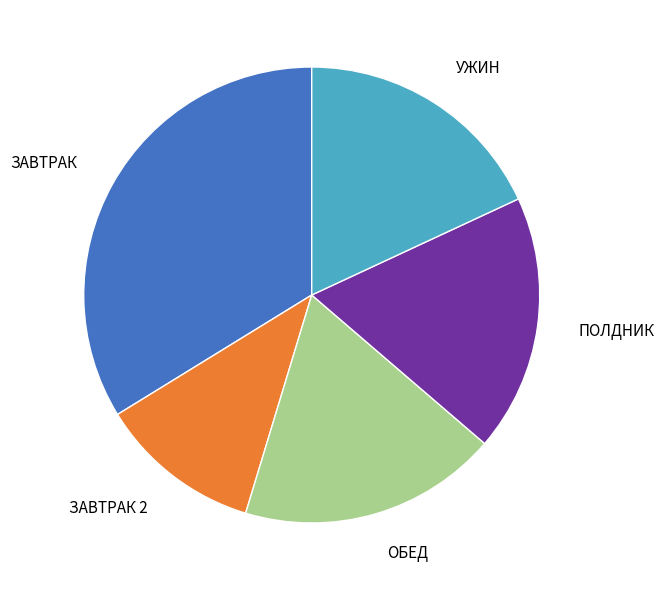

Combined, do ЗАВТРАК and ЗАВТРАК 2 account for over 50%?

No